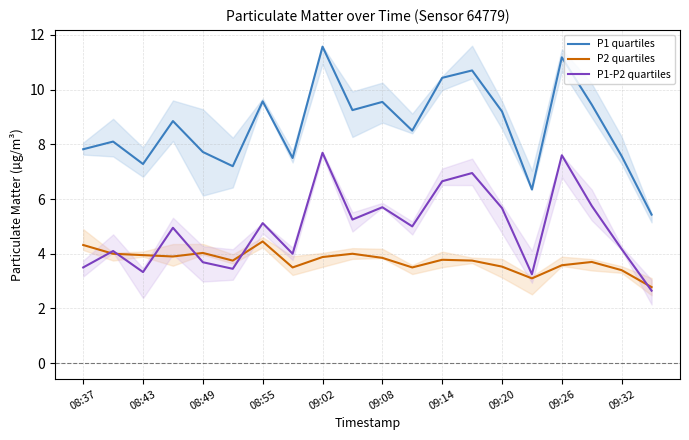

After their last crossing, which series has the higher values: P1-P2 quartiles or P2 quartiles?

P2 quartiles